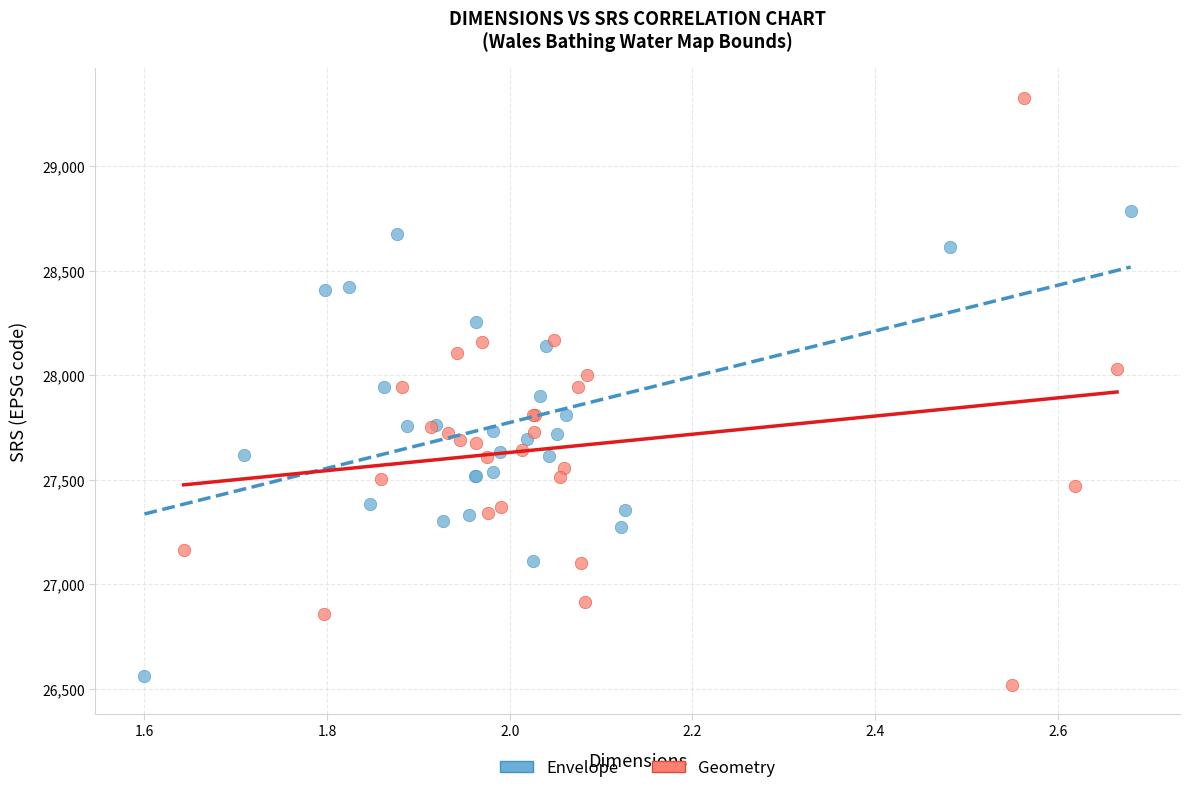

What are all the series names shown in the legend?

Envelope, Geometry